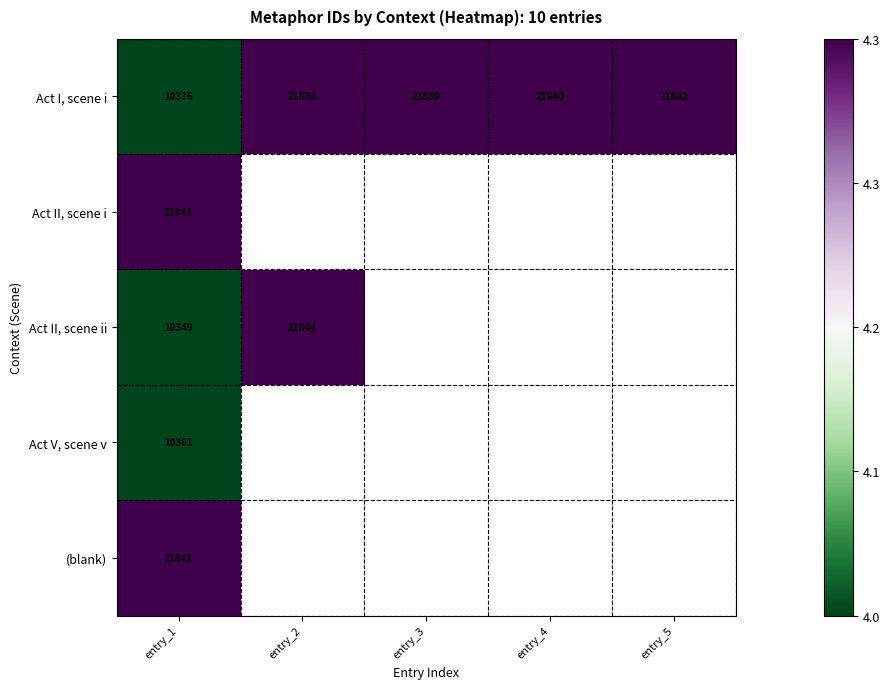

Rank the series at entry_1 from highest to lowest value.

Act II, scene i, (blank), Act I, scene i, Act V, scene v, Act II, scene ii